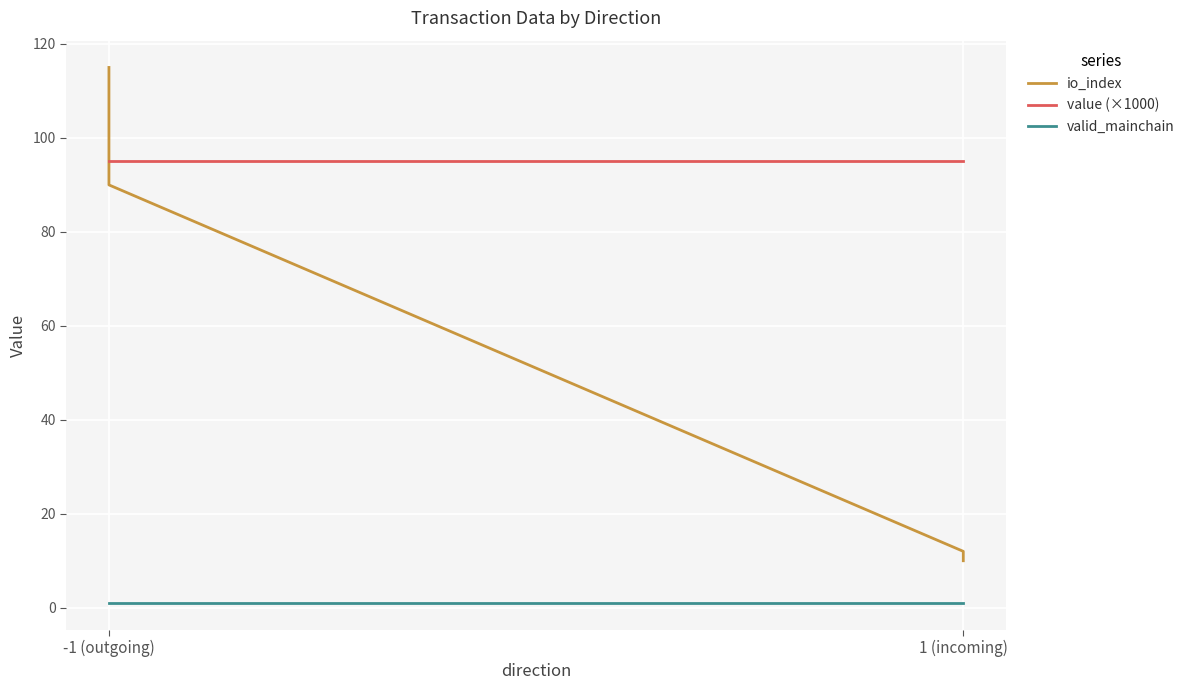

Which has a higher value, -1 (outgoing) or -1 (outgoing)?

-1 (outgoing)